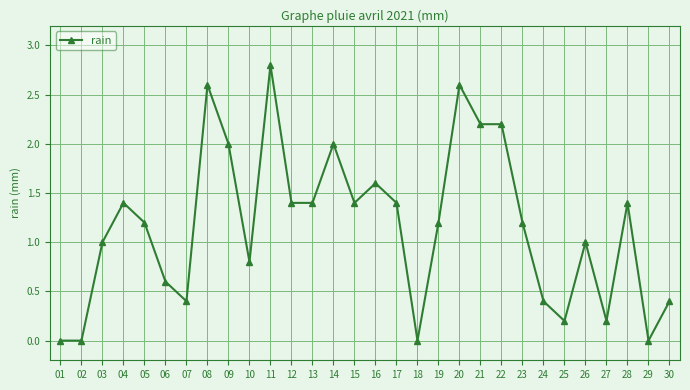

What is the sum of all values?

35.0